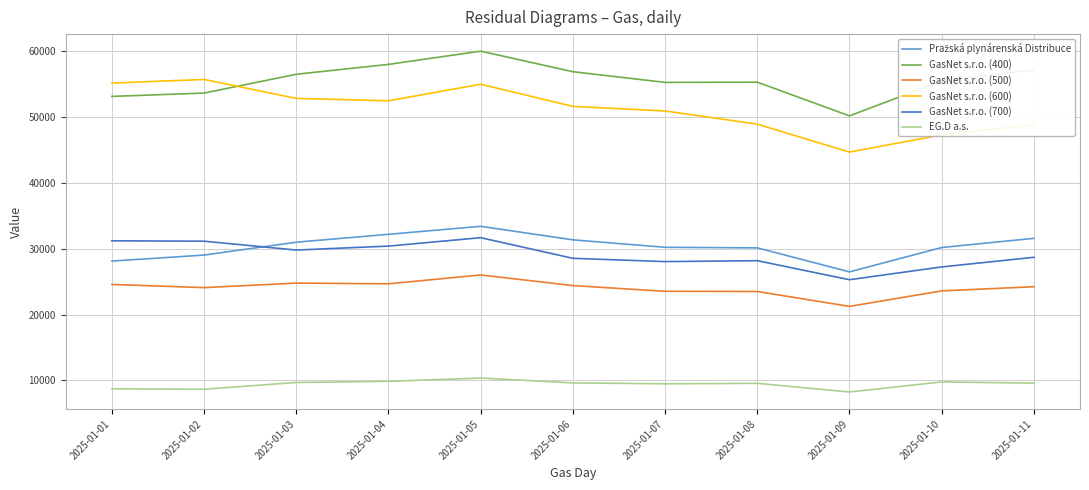

True or false: GasNet s.r.o. (500) and EG.D a.s. cross at least once.

False